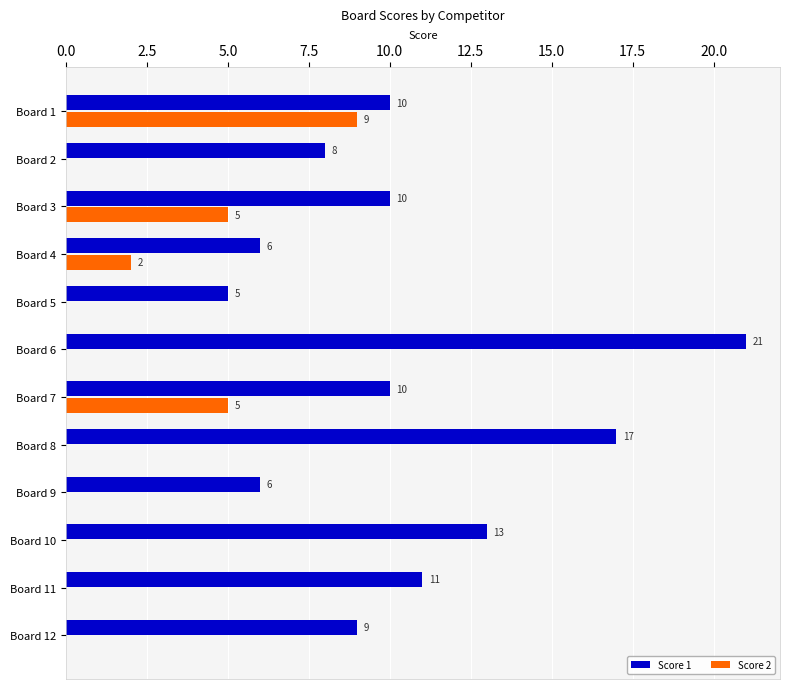

Which category has the highest value across all series?

Board 6